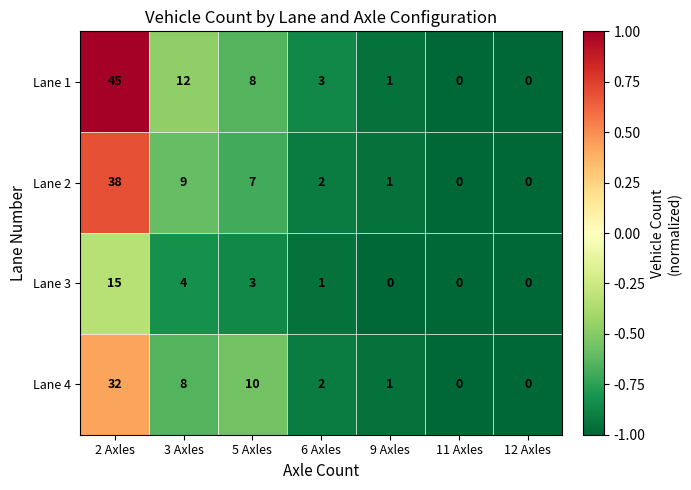

Reading left to right, extract all data points from this chart.

Lane 1: 2 Axles=45	3 Axles=12	5 Axles=8	6 Axles=3	9 Axles=1	11 Axles=0	12 Axles=0
Lane 2: 2 Axles=38	3 Axles=9	5 Axles=7	6 Axles=2	9 Axles=1	11 Axles=0	12 Axles=0
Lane 3: 2 Axles=15	3 Axles=4	5 Axles=3	6 Axles=1	9 Axles=0	11 Axles=0	12 Axles=0
Lane 4: 2 Axles=32	3 Axles=8	5 Axles=10	6 Axles=2	9 Axles=1	11 Axles=0	12 Axles=0